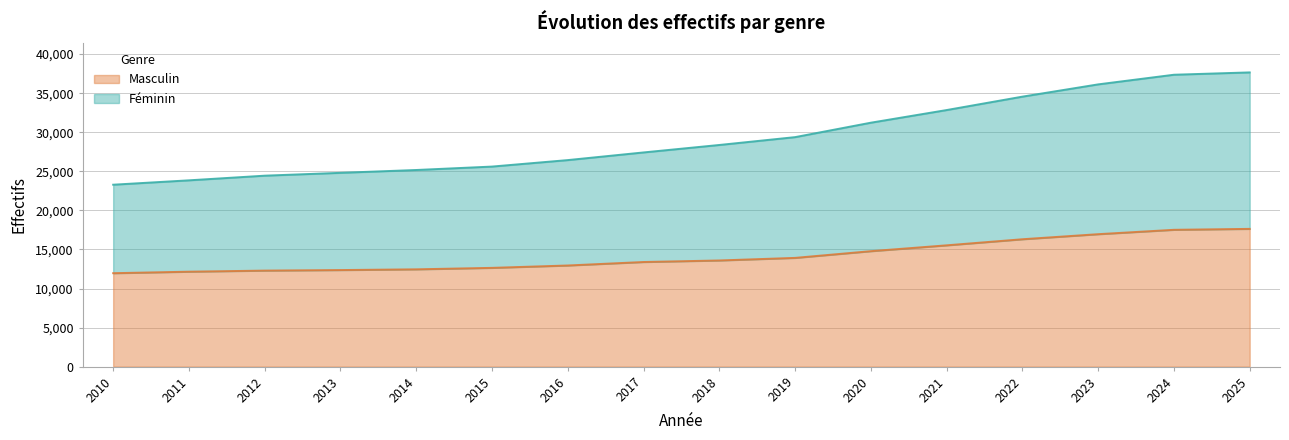

The value of Masculin at 2023 is 10616. True or false?

False